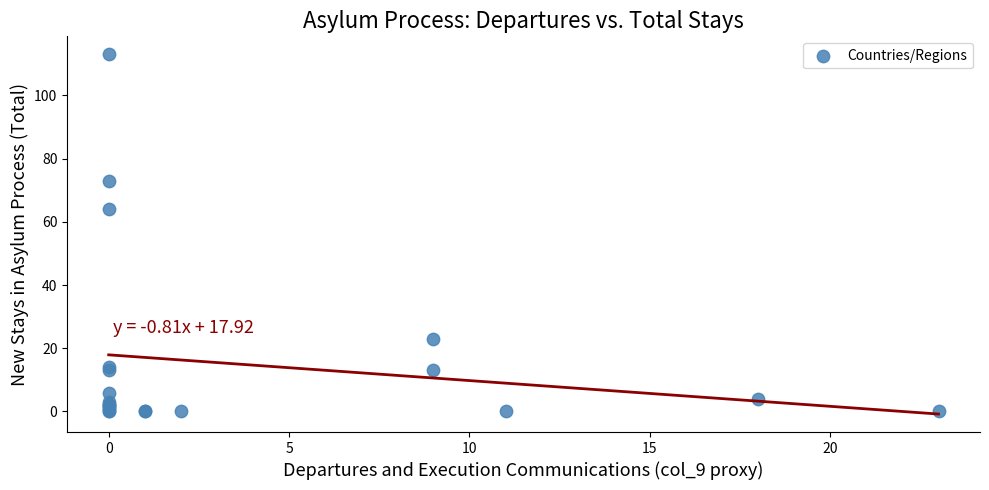

What Y value in the scatter plot is closest to 56?

64